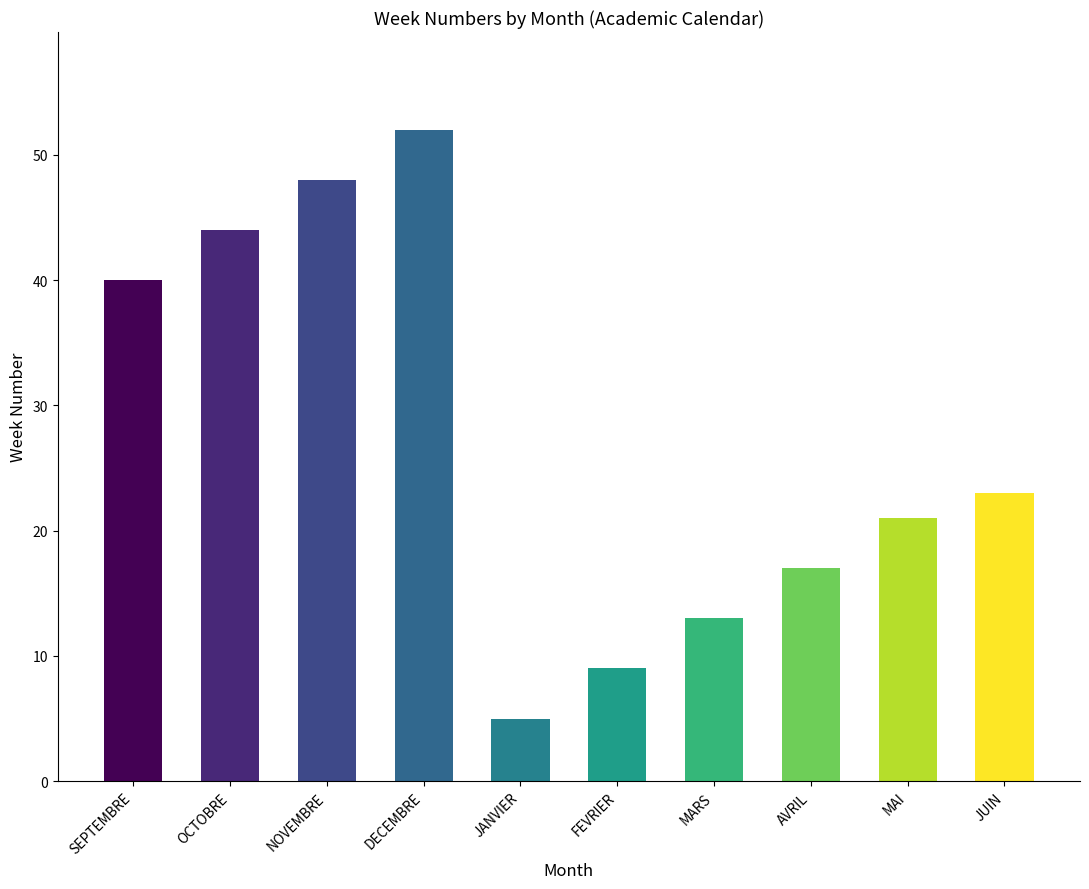

Rank the categories by value from lowest to highest.

JANVIER, FEVRIER, MARS, AVRIL, MAI, JUIN, SEPTEMBRE, OCTOBRE, NOVEMBRE, DECEMBRE